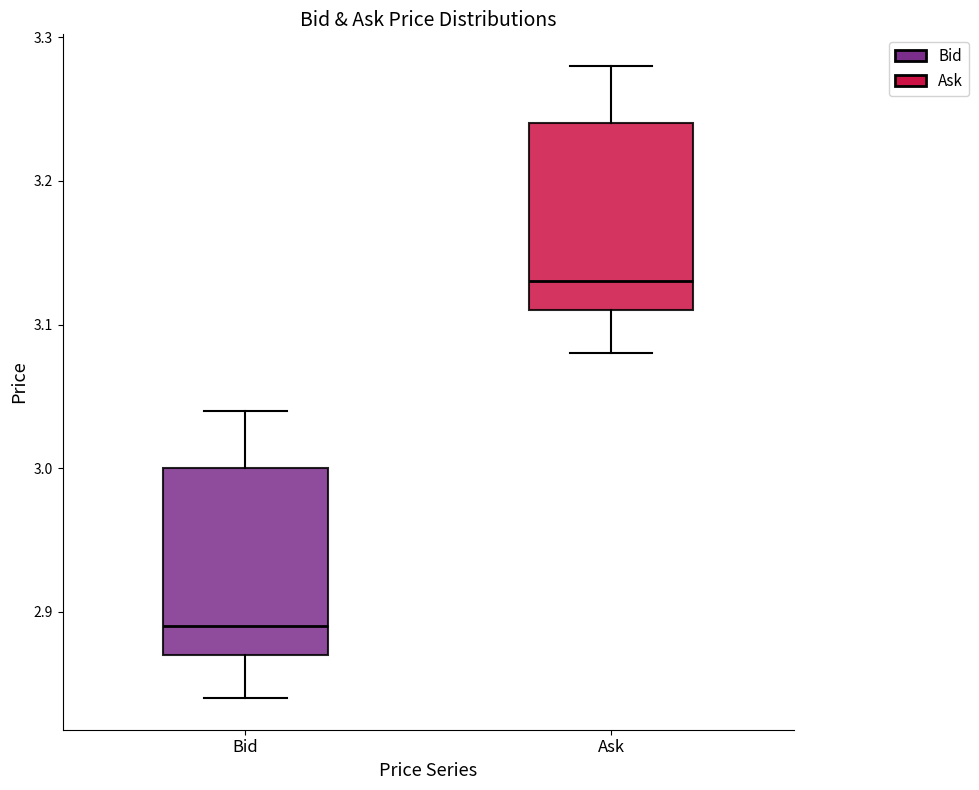

Which box has the lowest median line?

Bid